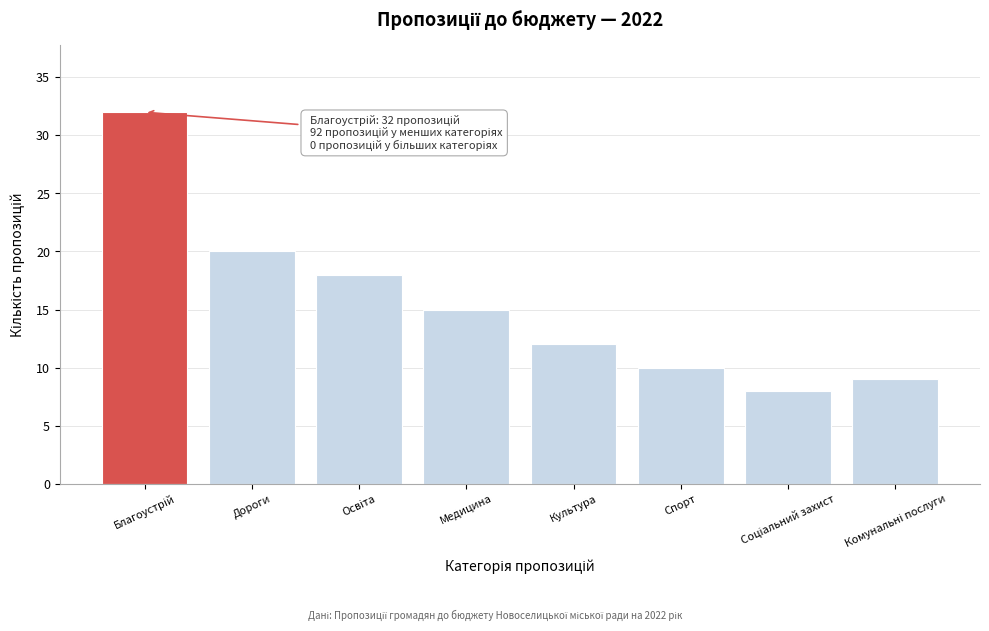

Reading left to right, extract all data points from this chart.

32	20	18	15	12	10	8	9